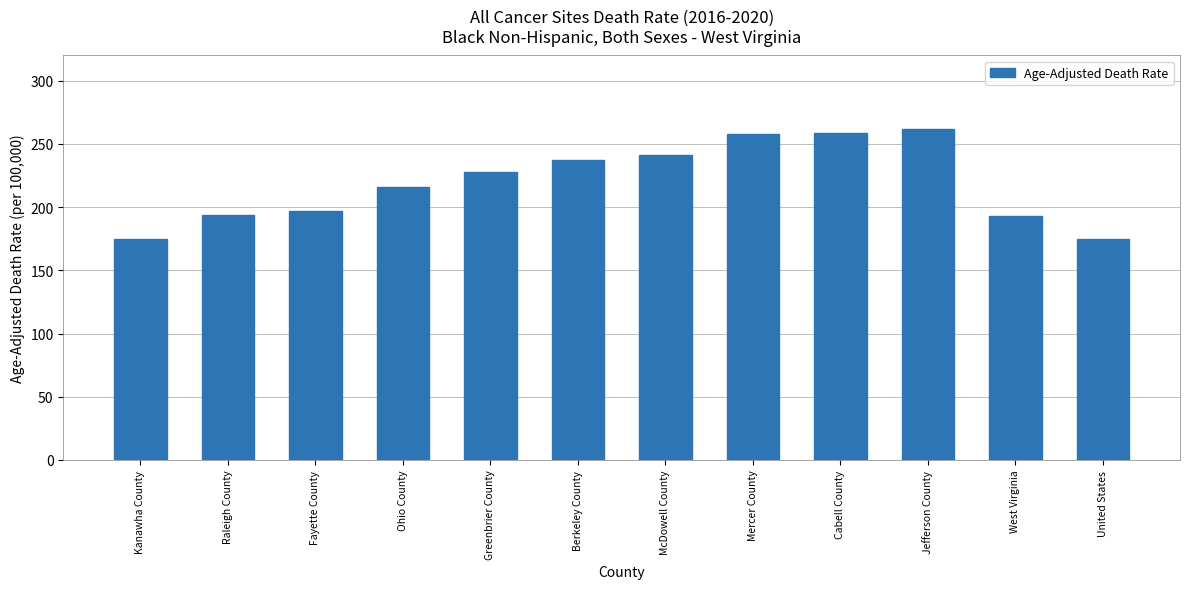

What value does the data have at Ohio County?

216.3